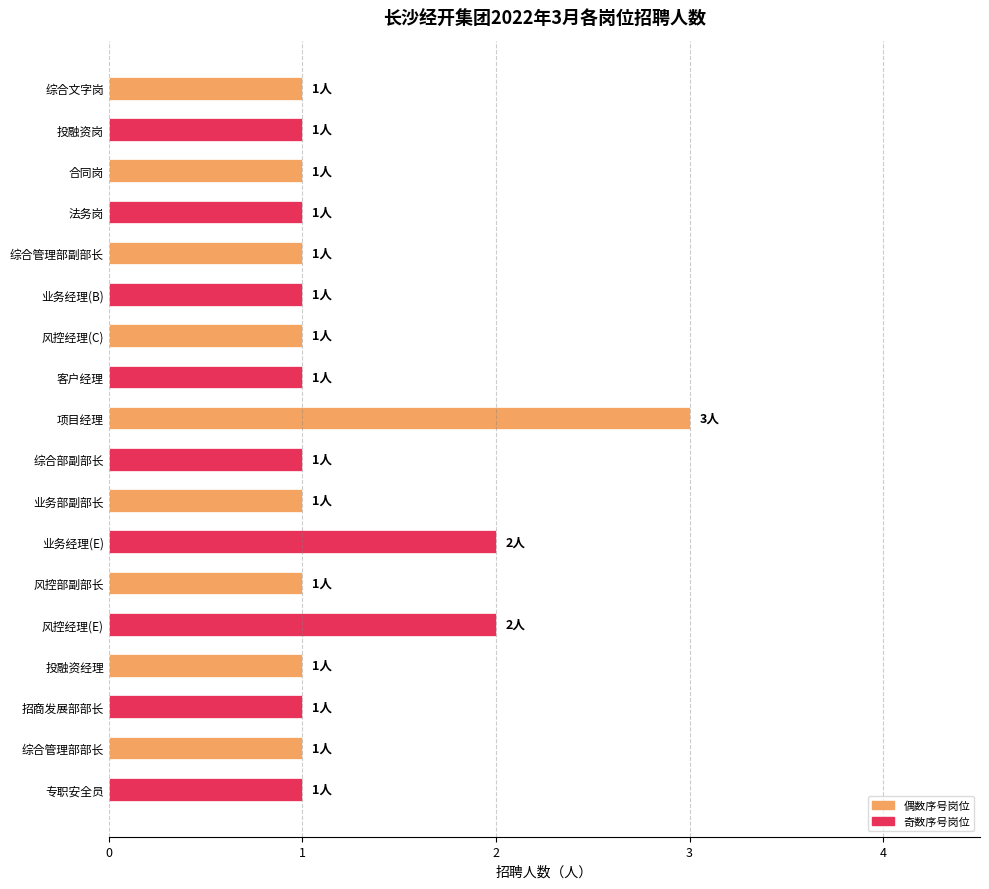

Which label corresponds to the largest value in the chart?

项目经理